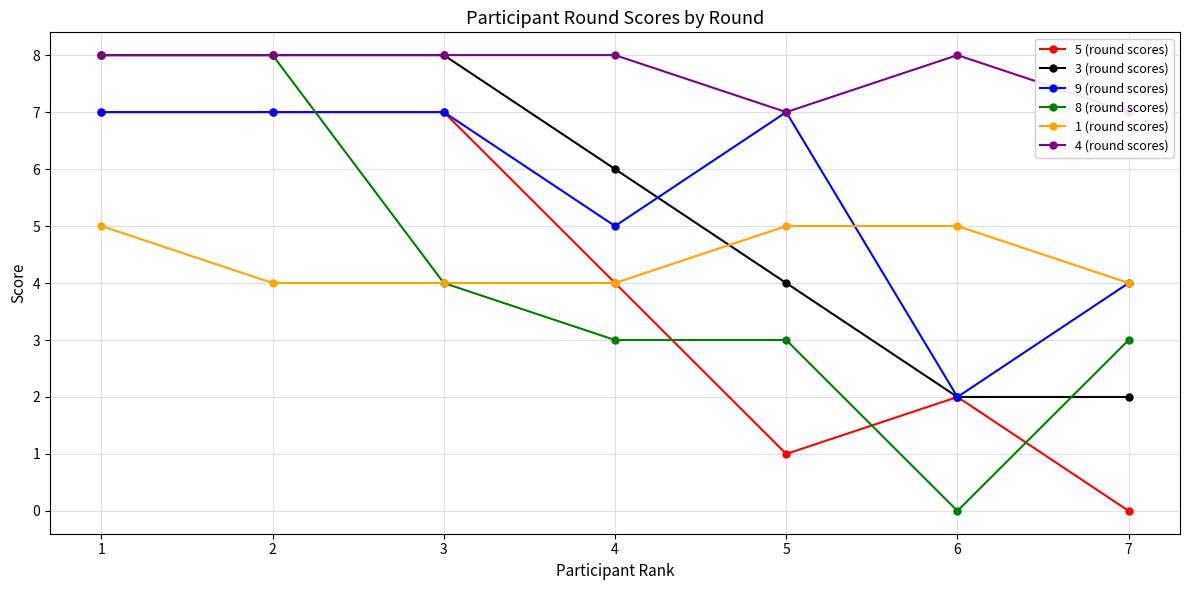

Reading left to right, list all the values displayed in this chart.

5 (round scores): 1=7	2=7	3=7	4=4	5=1	6=2	7=0
3 (round scores): 1=8	2=8	3=8	4=6	5=4	6=2	7=2
9 (round scores): 1=7	2=7	3=7	4=5	5=7	6=2	7=4
8 (round scores): 1=8	2=8	3=4	4=3	5=3	6=0	7=3
1 (round scores): 1=5	2=4	3=4	4=4	5=5	6=5	7=4
4 (round scores): 1=8	2=8	3=8	4=8	5=7	6=8	7=7